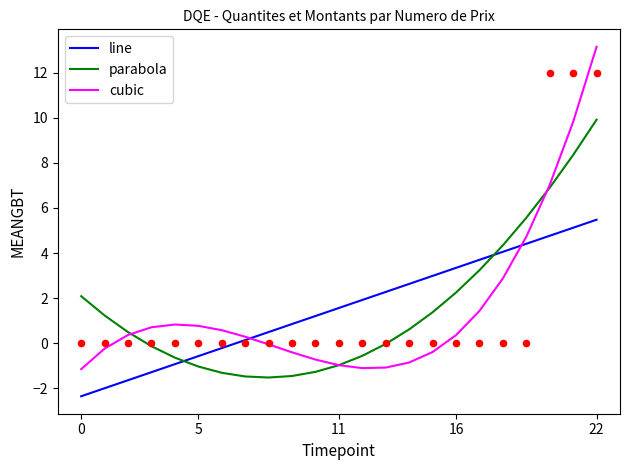

Which series has the widest spread of Y values?

cubic